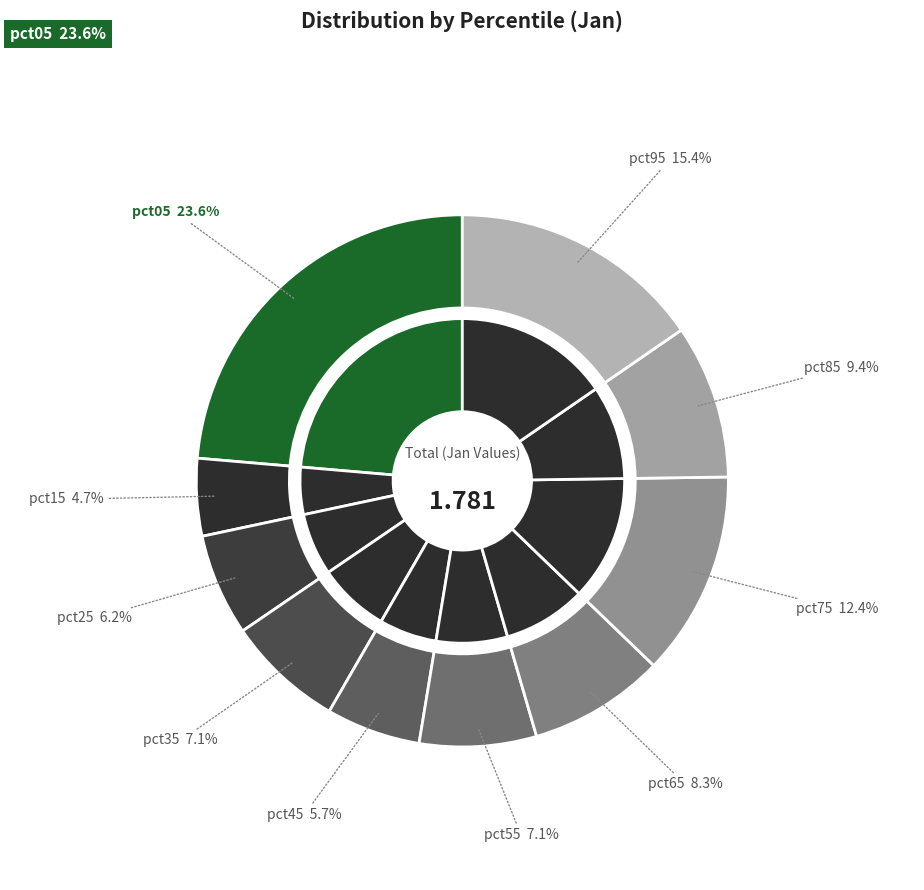

To the nearest percent, what is the average slice percentage?

10%